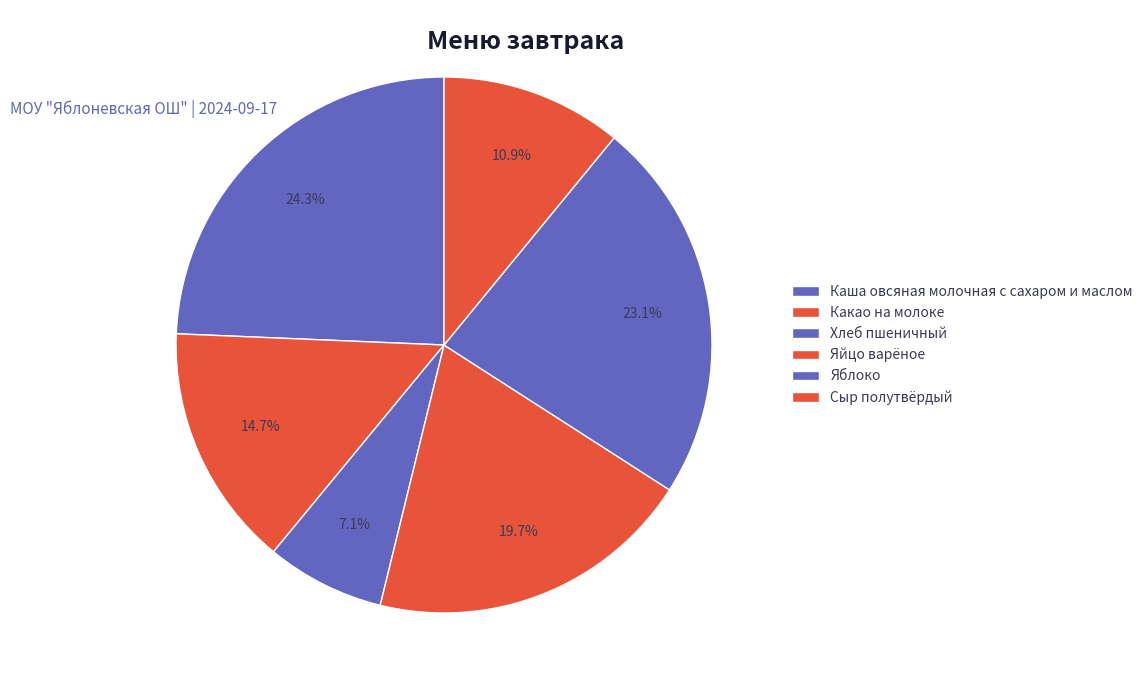

Count the number of slices in the pie.

6